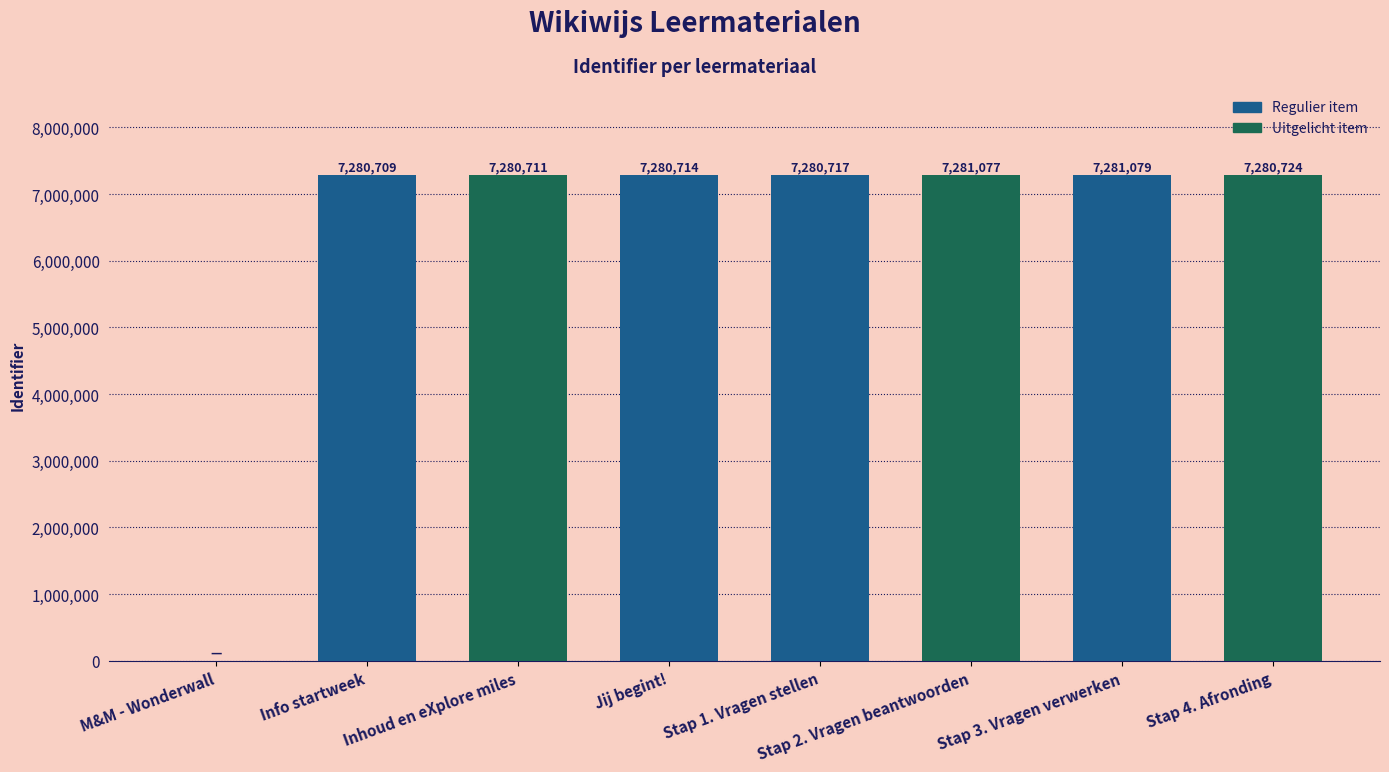

Is it true that the value at M&M - Wonderwall is 2887979?

False